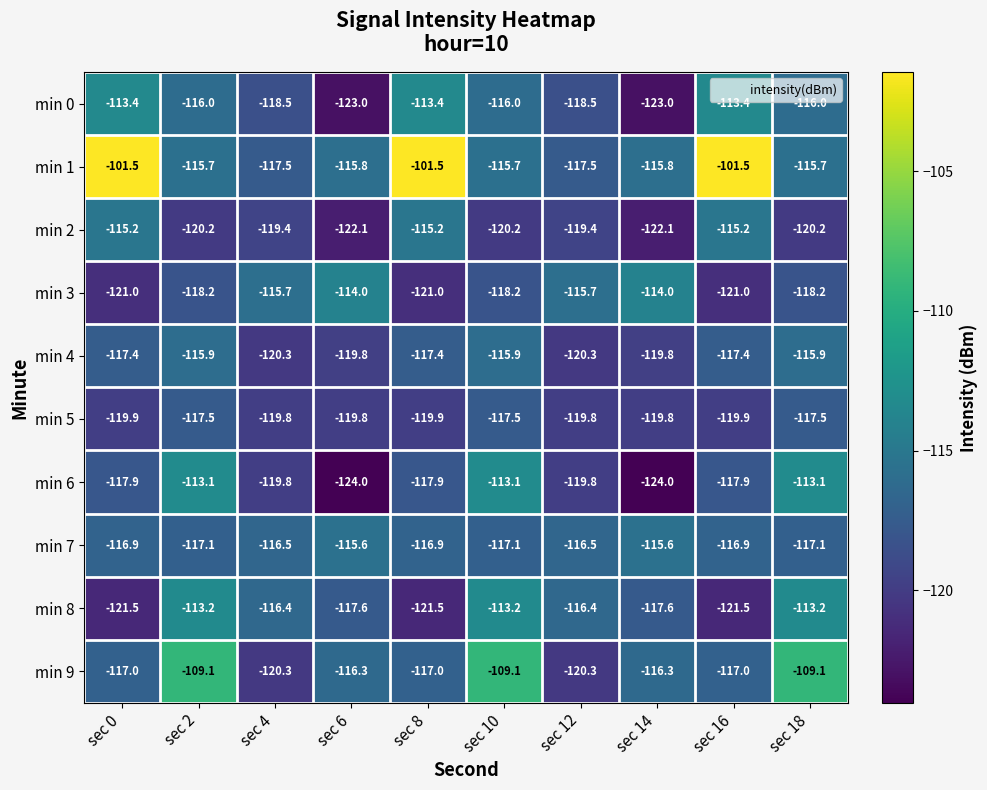

What is the difference between the second highest and second lowest values in the min 7 series?

1.5